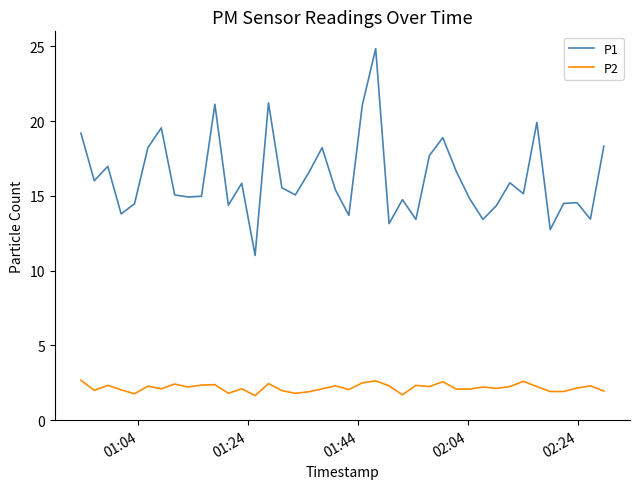

Which series has the widest spread of values?

P1